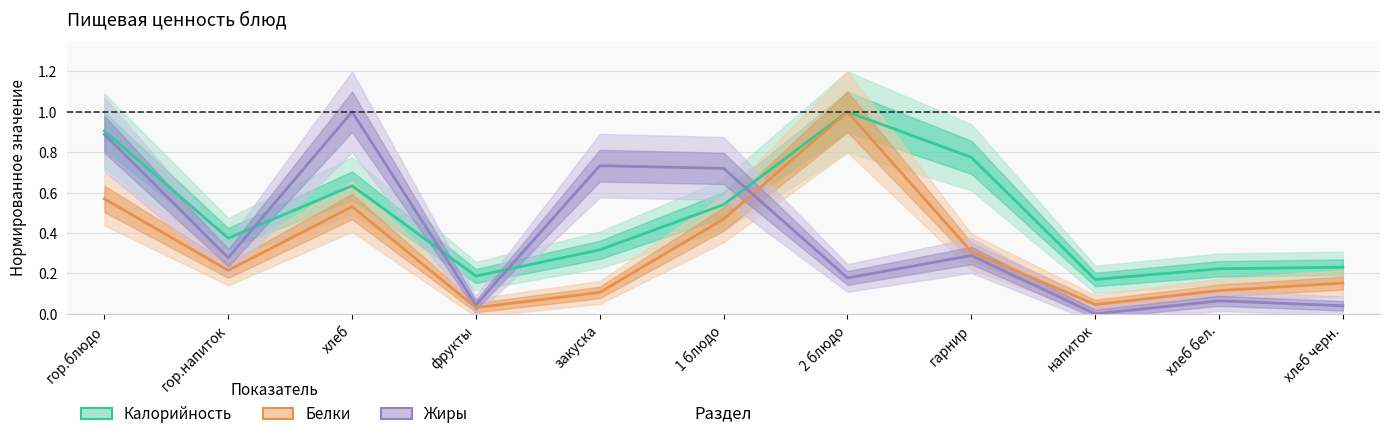

At which label is Жиры closest to 0?

напиток